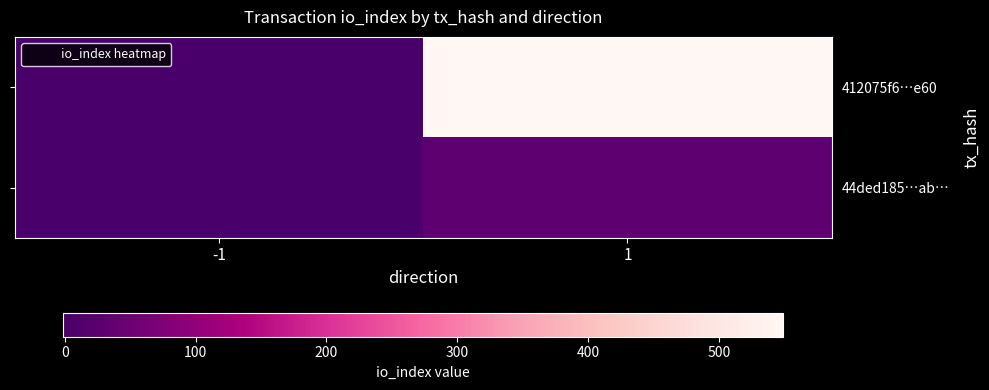

Rank the series at -1 from highest to lowest value.

44ded185…ab…, 412075f6…e60